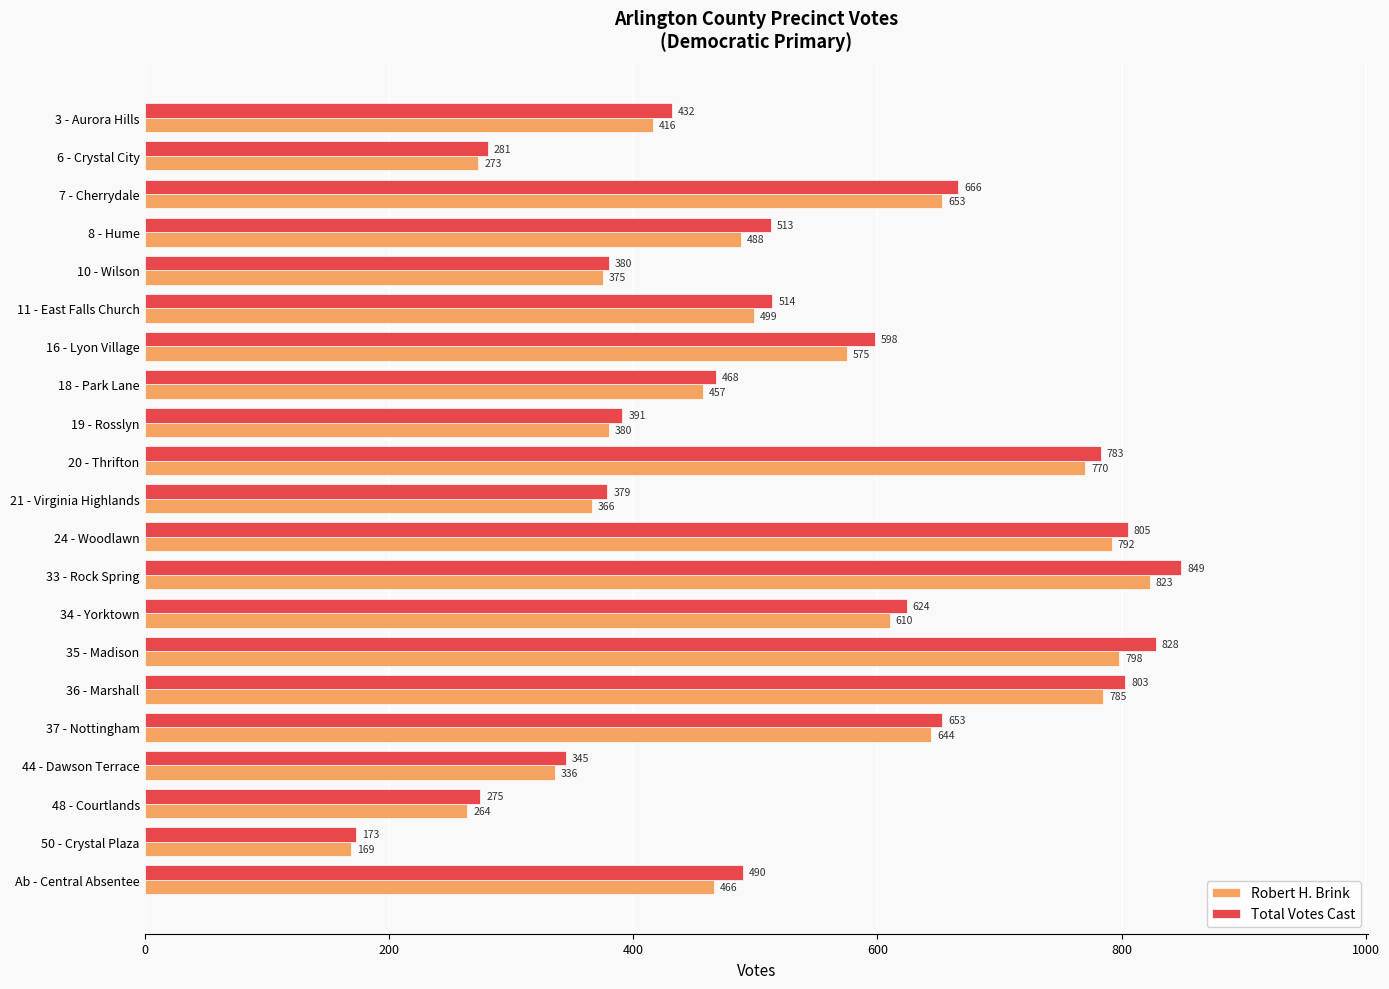

What are all the series names shown in the legend?

Robert H. Brink, Total Votes Cast